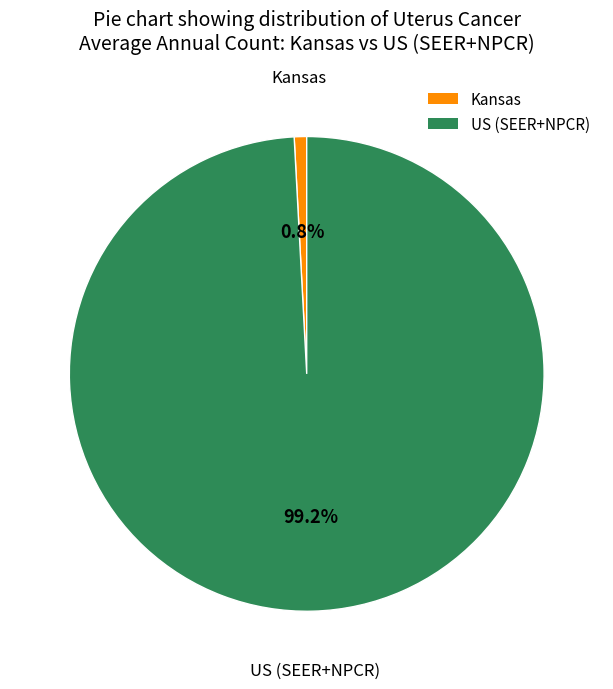

Is there a majority slice in this chart?

Yes